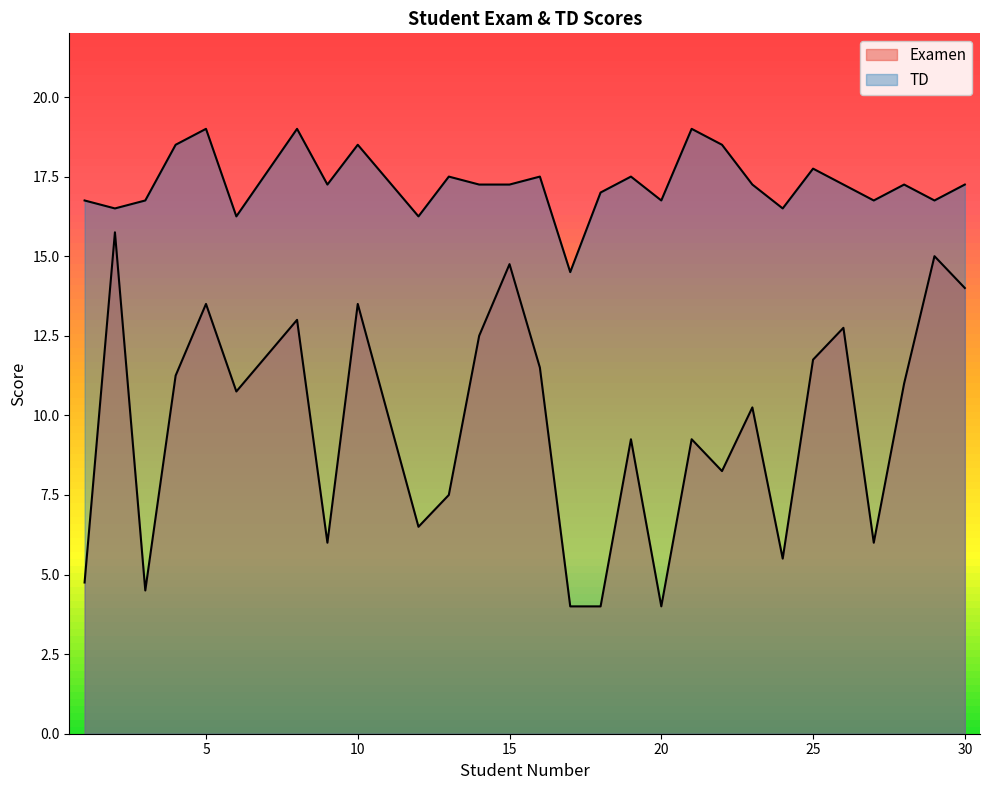

What is the difference between the Examen values at 6 and 13?

3.2